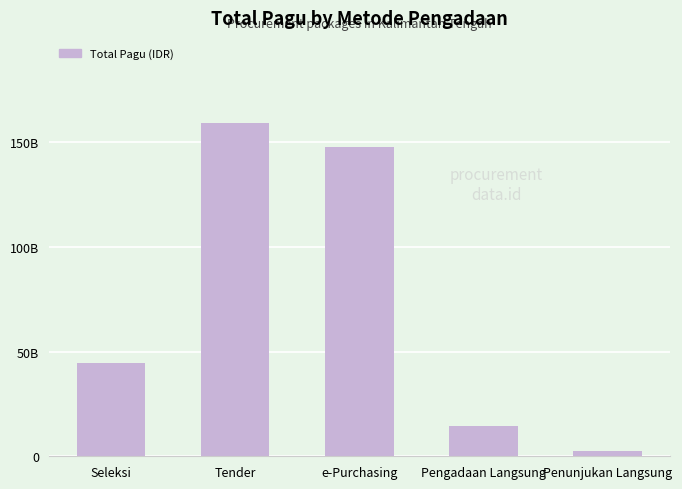

What is the difference between the values at Seleksi and e-Purchasing?

103270122800